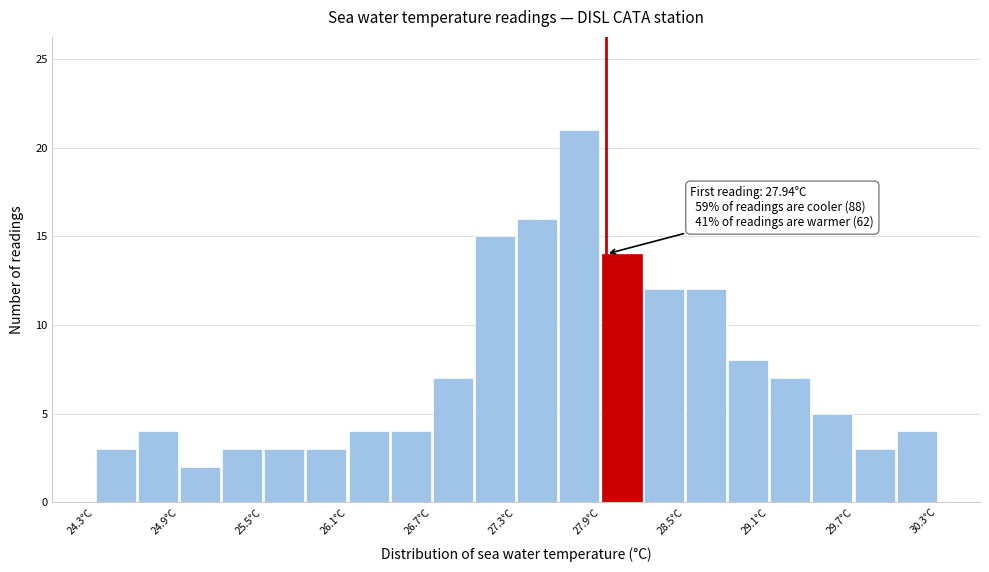

Read against the x-axis, roughly where is the centre of the tallest bar?

27.8